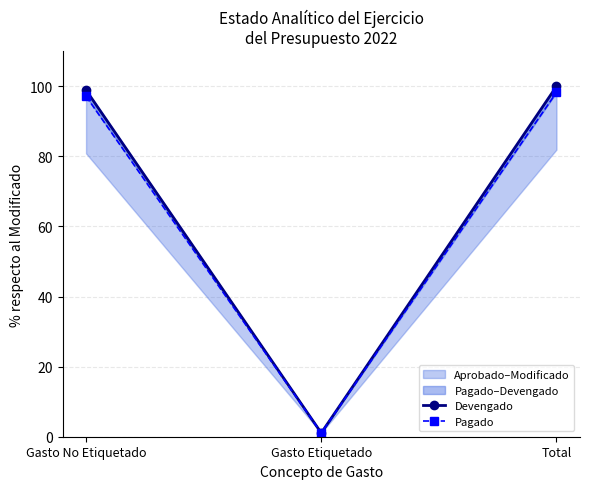

Which series has the largest total across all categories?

Devengado